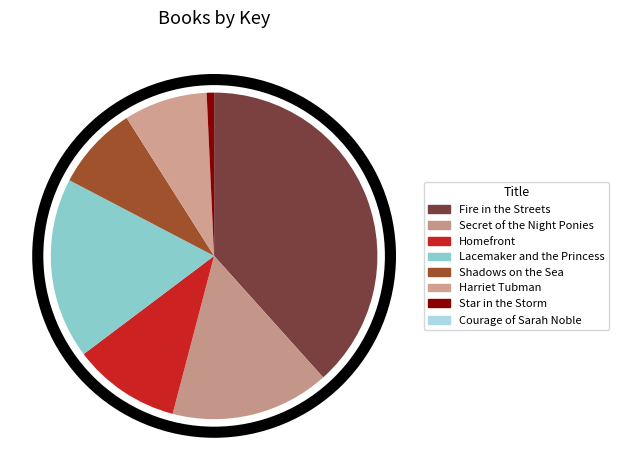

Between Harriet Tubman and Courage of Sarah Noble, which is larger?

Harriet Tubman